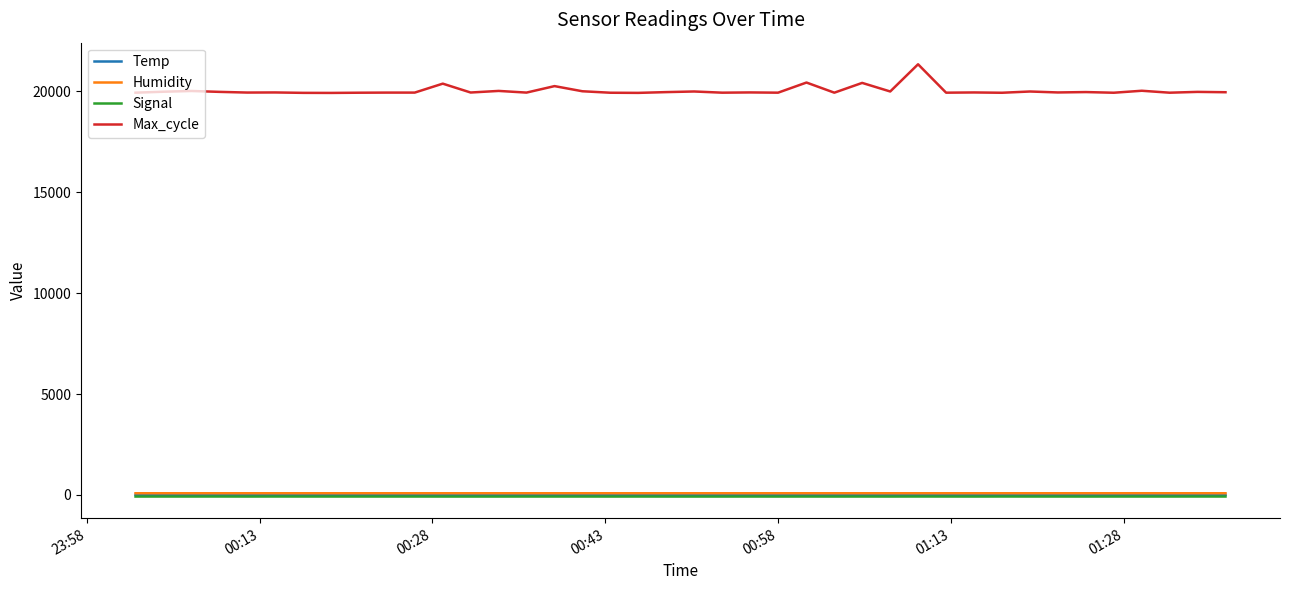

True or false: Signal and Max_cycle cross at least once.

False